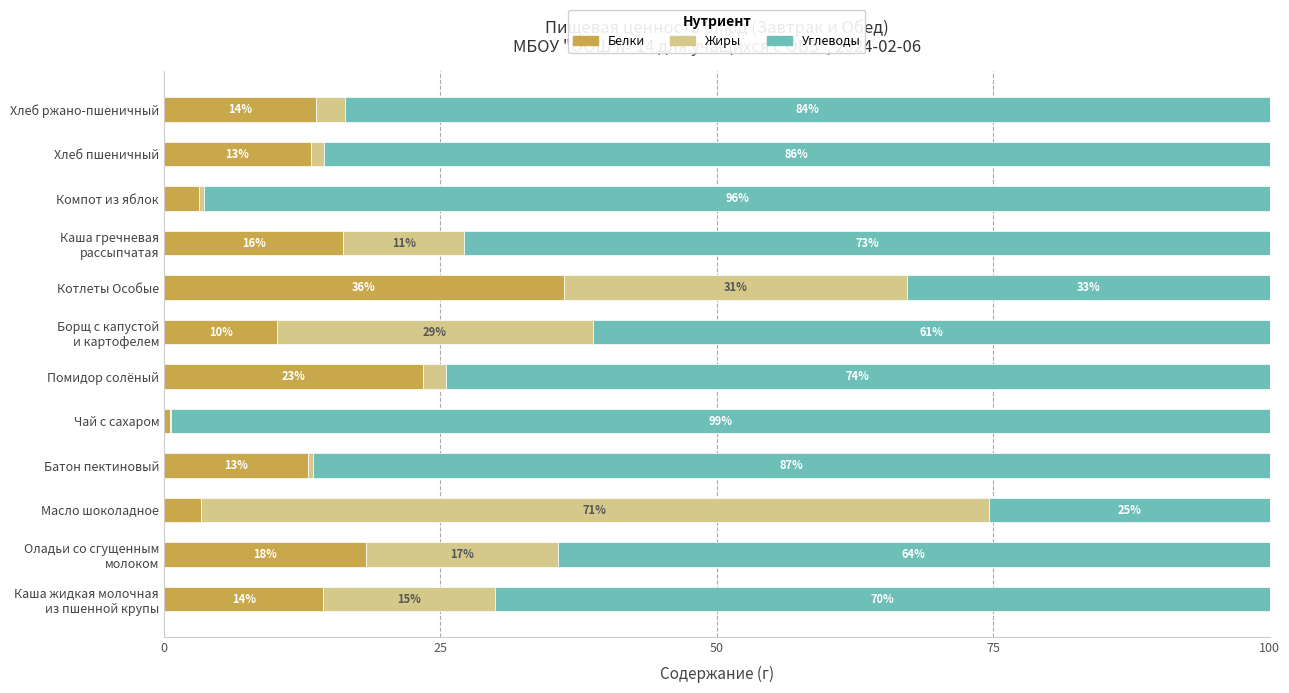

How many series are shown in this chart?

3